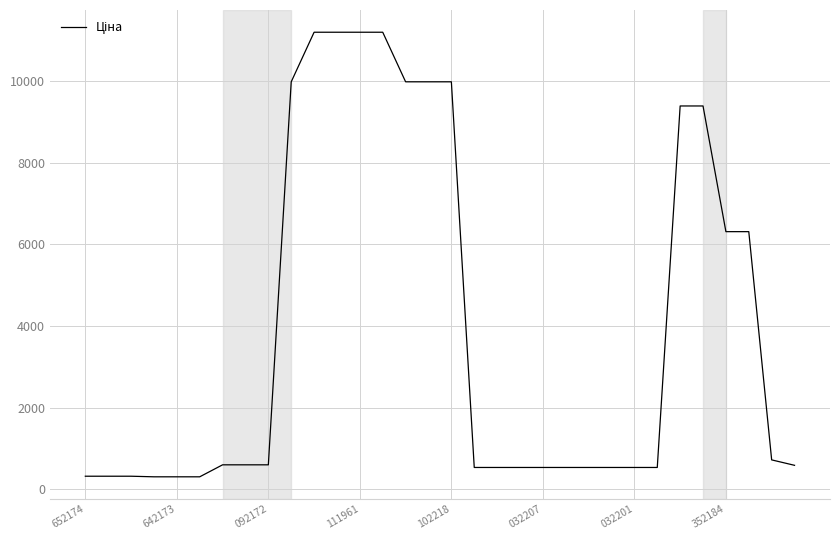

What is the minimum value shown in the chart?

310.3